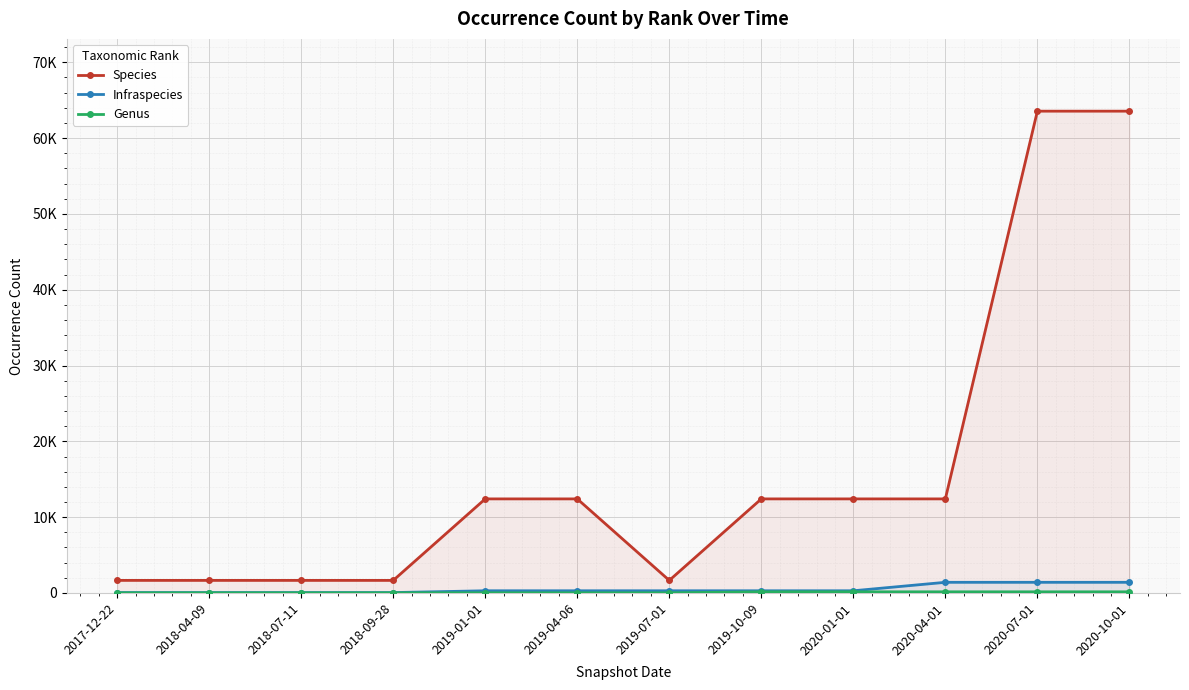

What are all the series names shown in the legend?

Species, Infraspecies, Genus